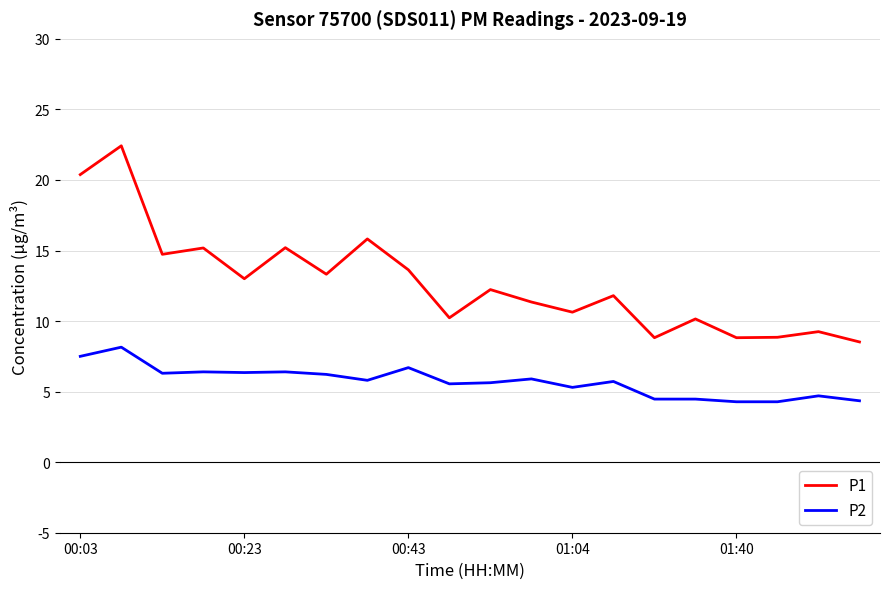

What is the maximum value shown in the chart?

22.4